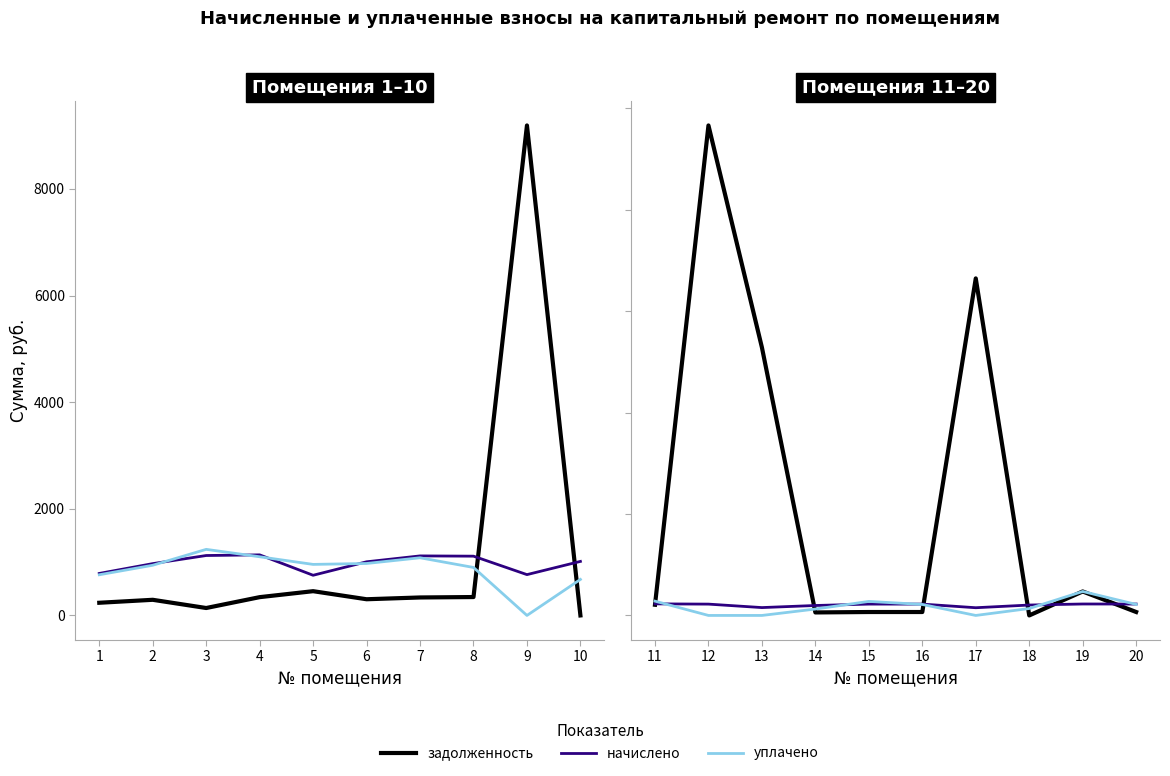

Which series has the largest total across all categories?

задолженность